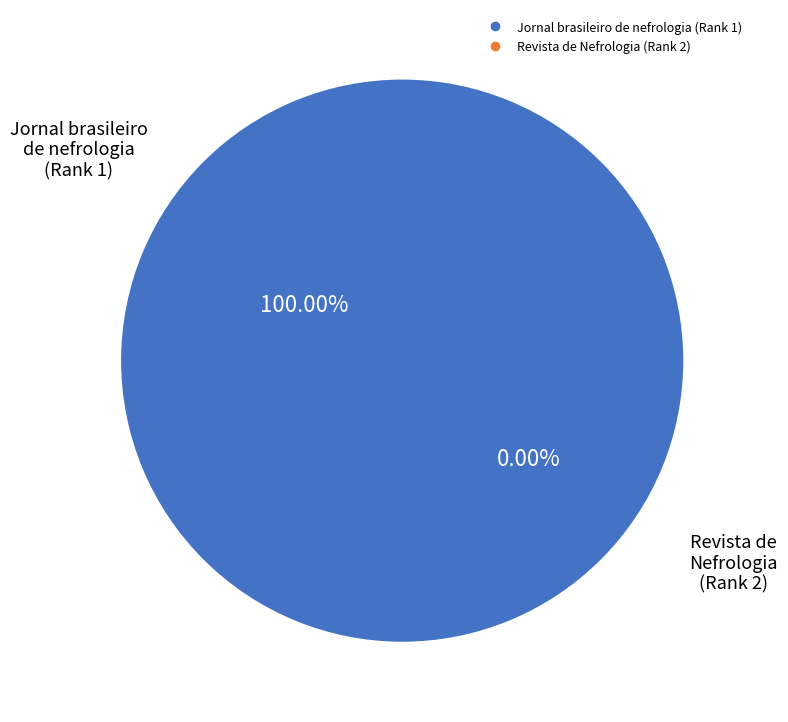

How many segments does this pie chart have?

2